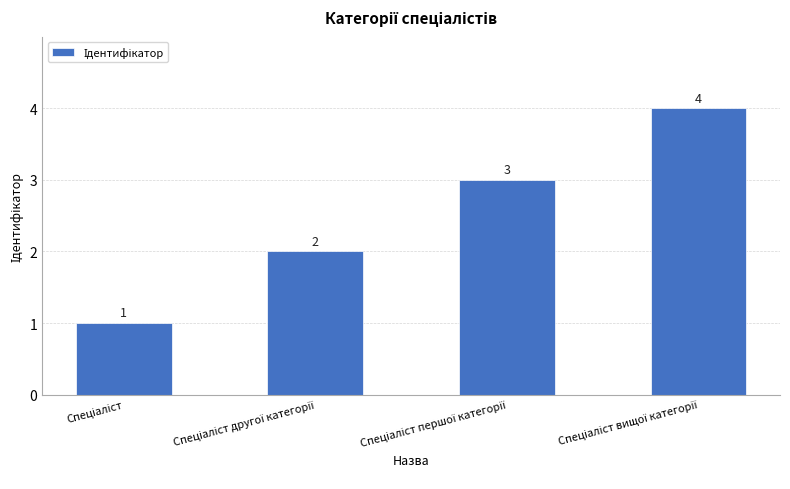

Count the values in the range 2 to 4.

3